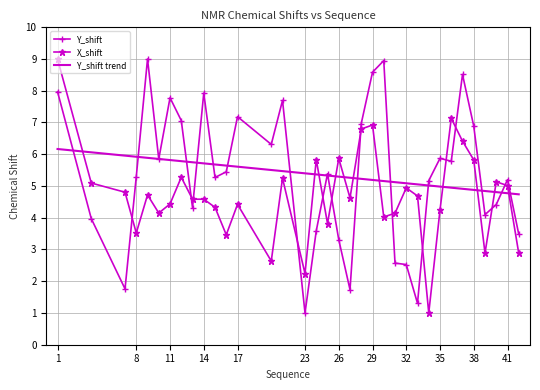

What is the smallest value displayed?

1.0